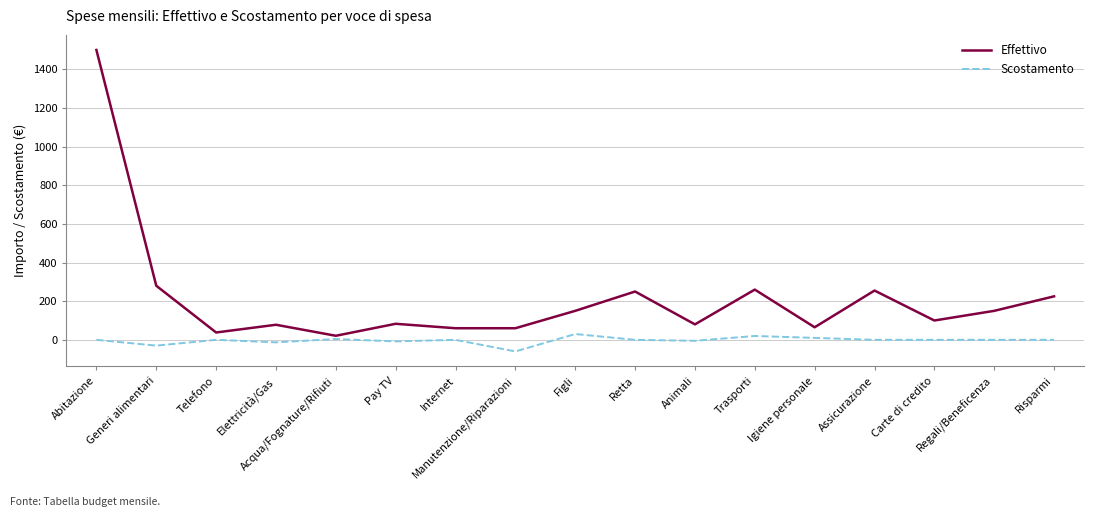

Where is Effettivo nearest to the value 760?

Generi alimentari